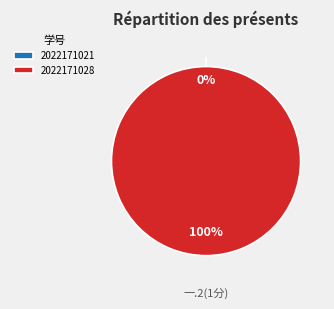

Does 2022171021 account for over 50% of the chart?

No